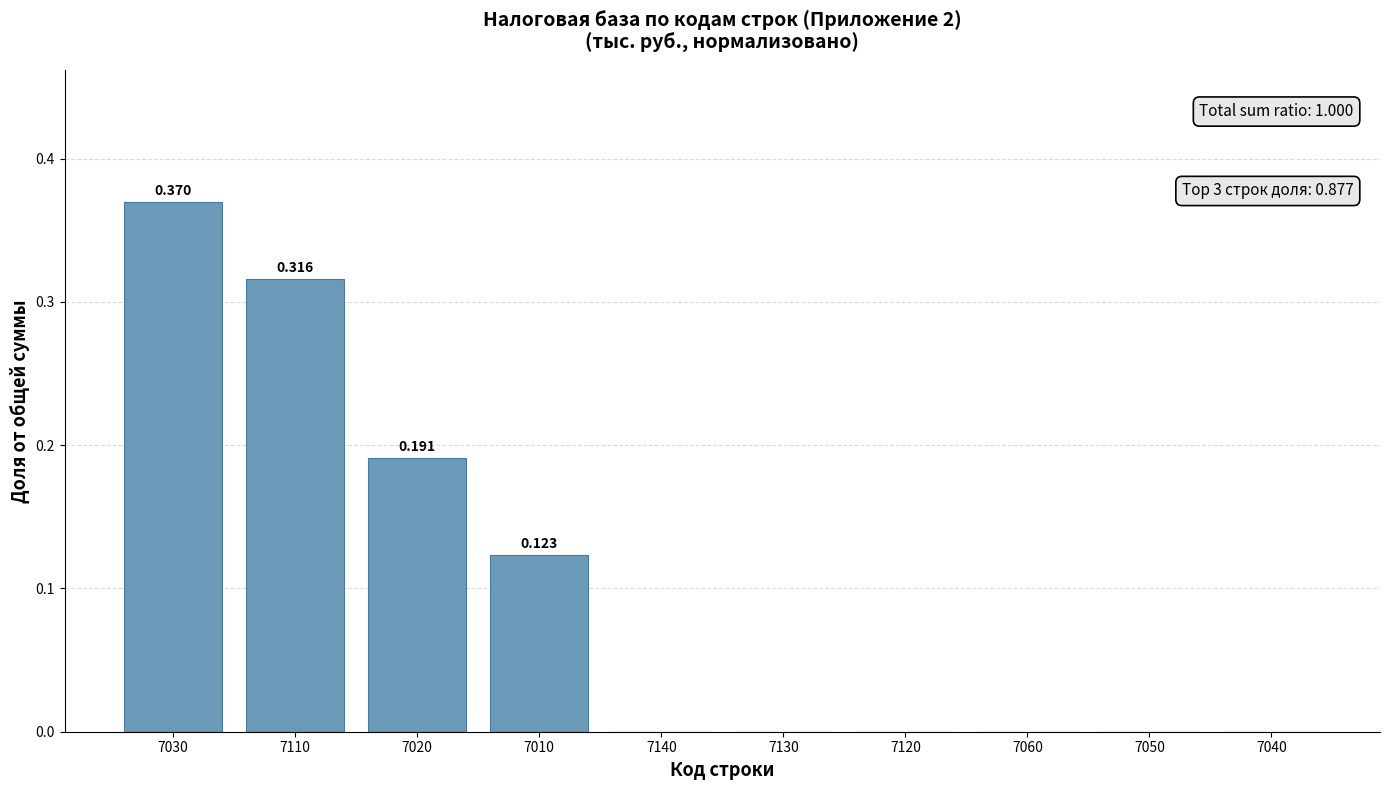

What is the label of the 10th bar from the left?

7040